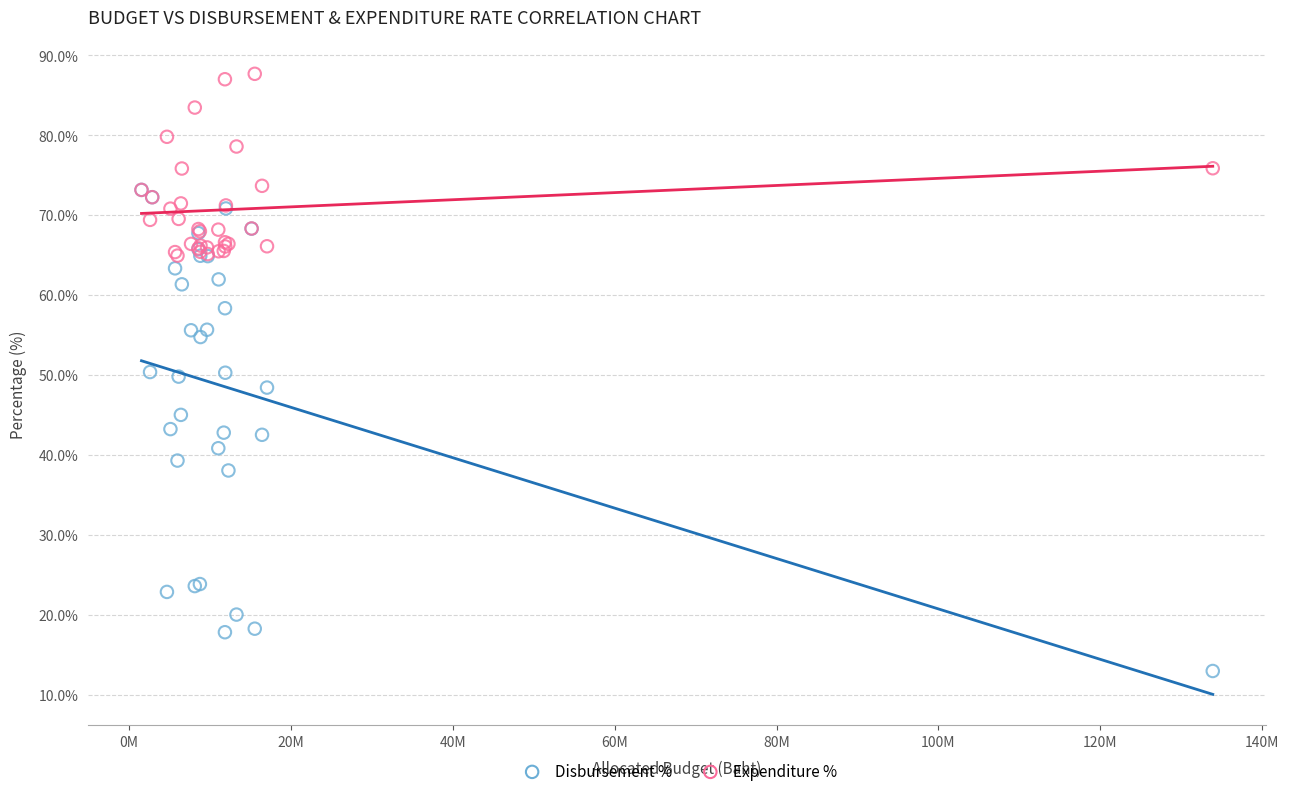

Which series reaches the maximum Y coordinate?

Expenditure %